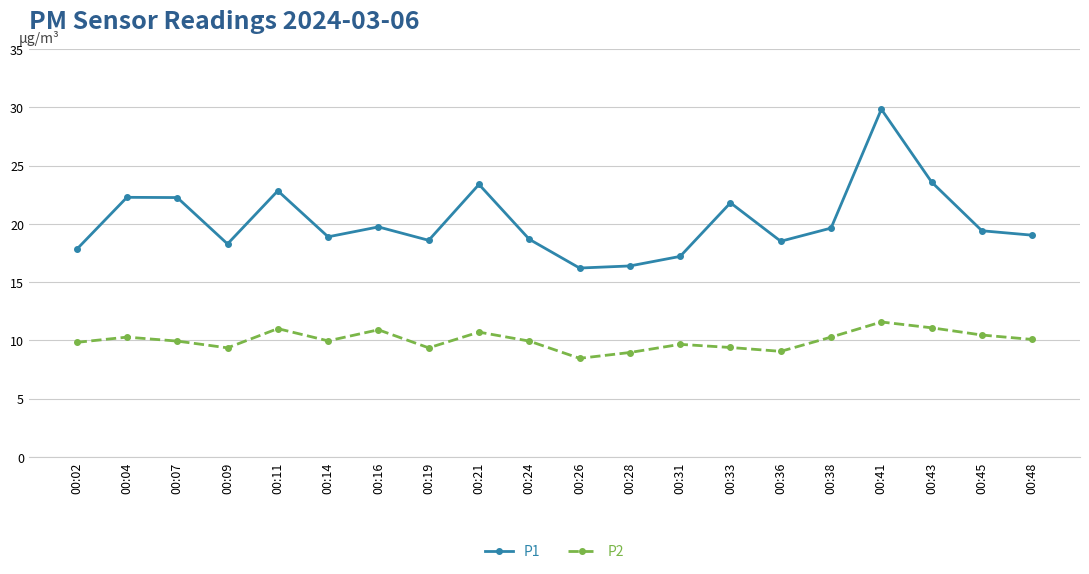

Read the P1 value at 00:11.

22.8